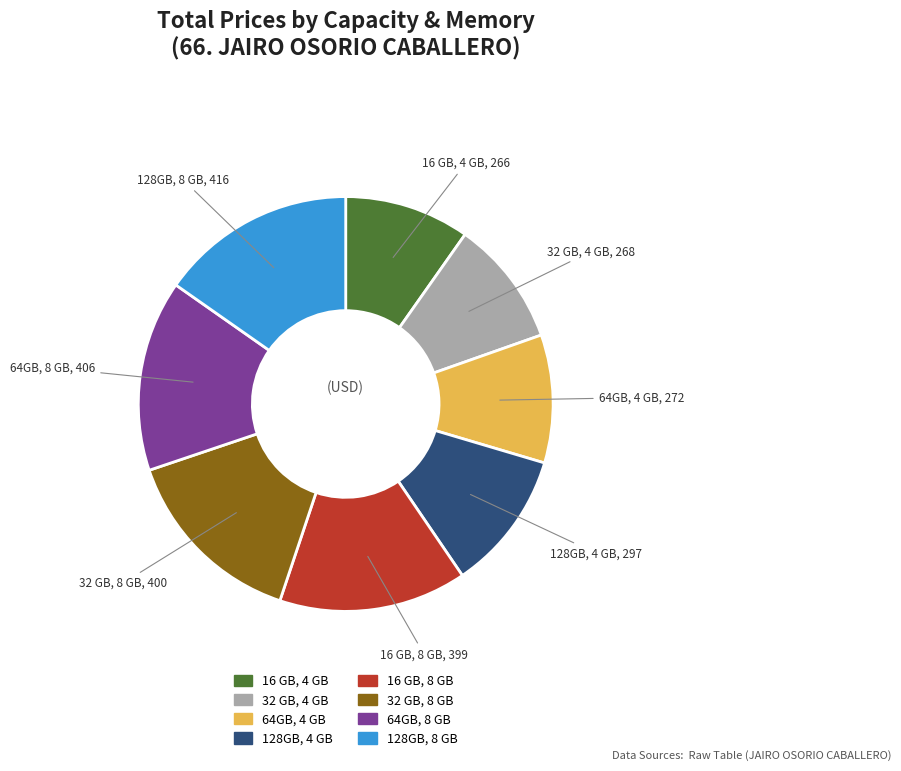

Combined, do 128GB, 8 GB and 64GB, 8 GB account for over 50%?

No